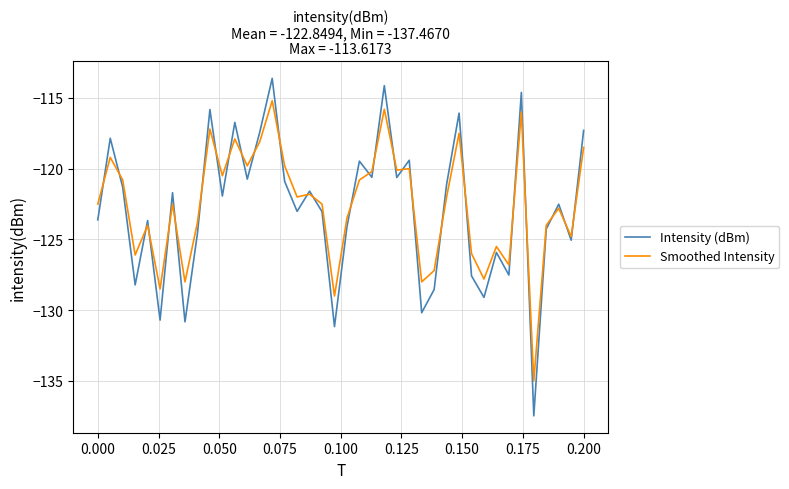

How many distinct data groups are displayed?

2